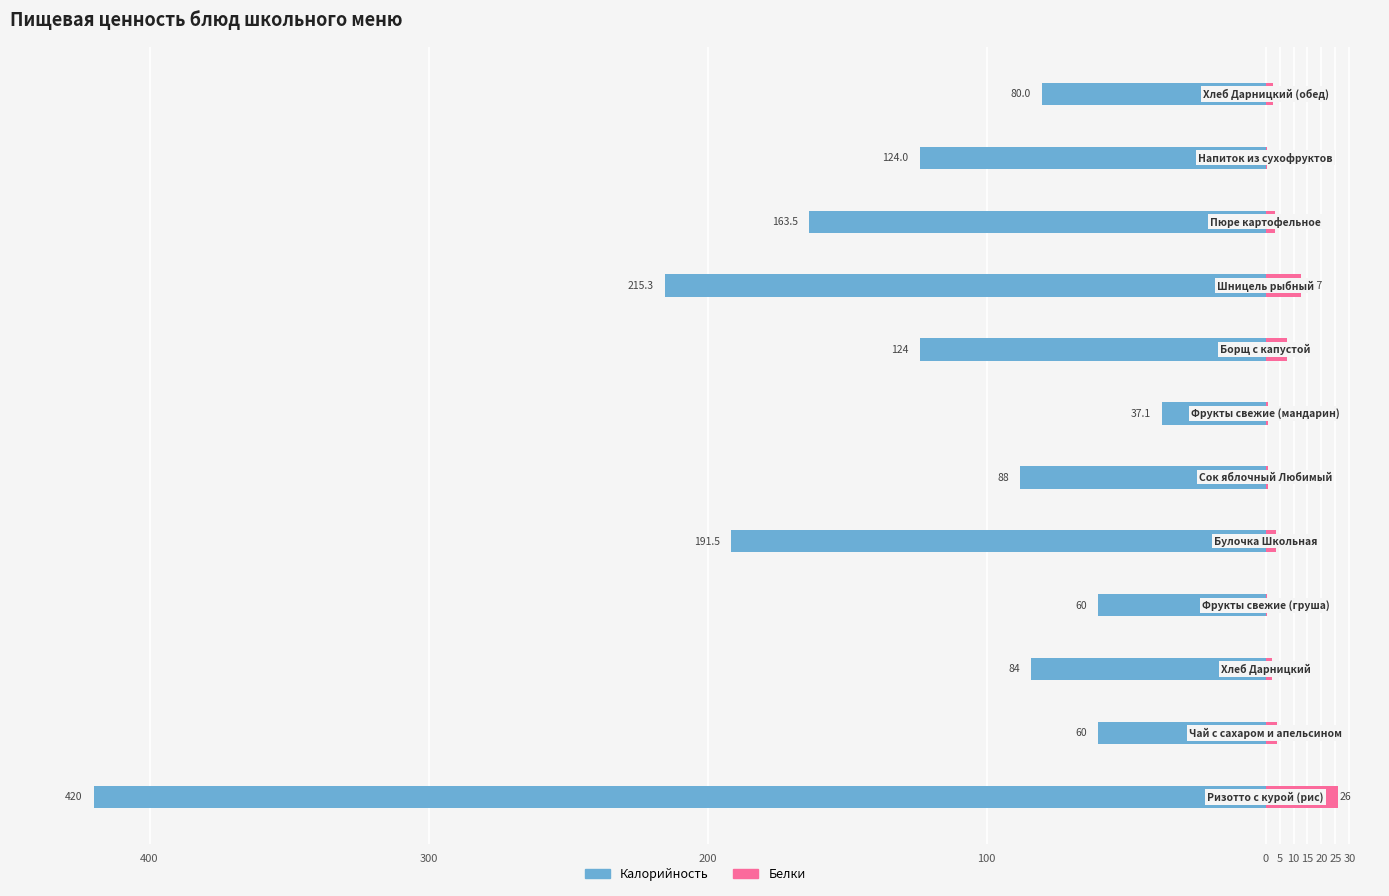

What is the value of the Белки bar at the 4th from the left?

0.5